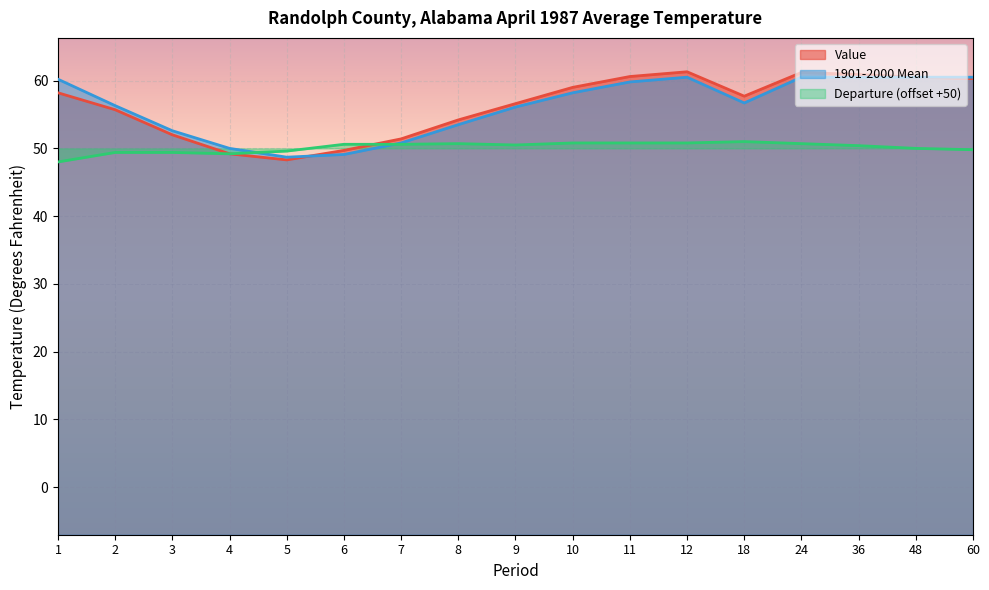

Where is the first local minimum for 1901-2000 Mean?

5